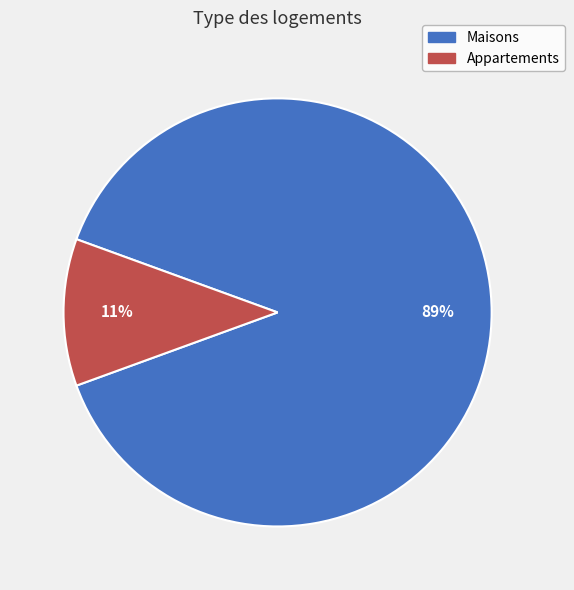

Does any single category account for the majority?

Yes